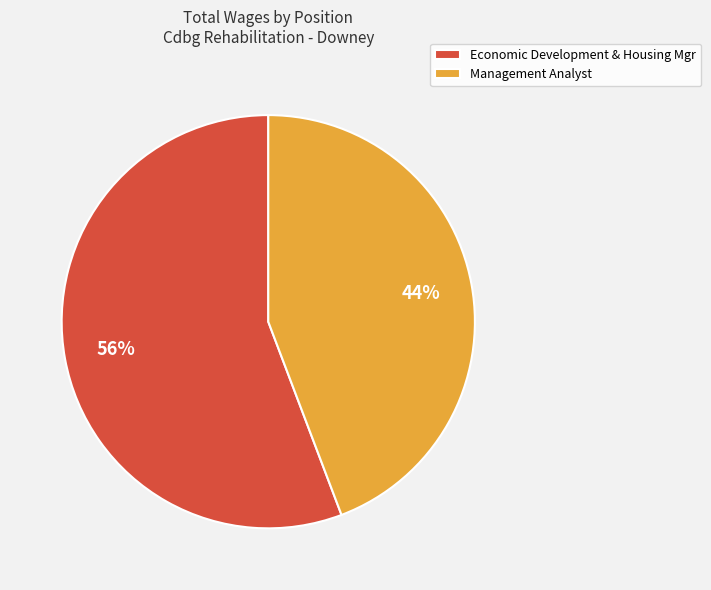

To the nearest percent, what is the difference between the Economic Development & Housing Mgr and Management Analyst slice percentages?

12%